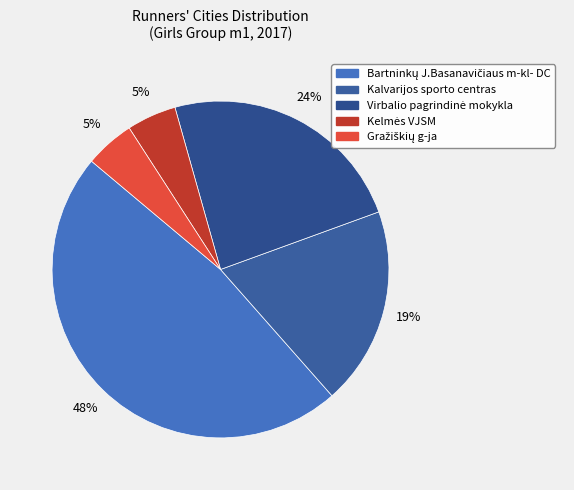

How many slices are in this pie chart?

5